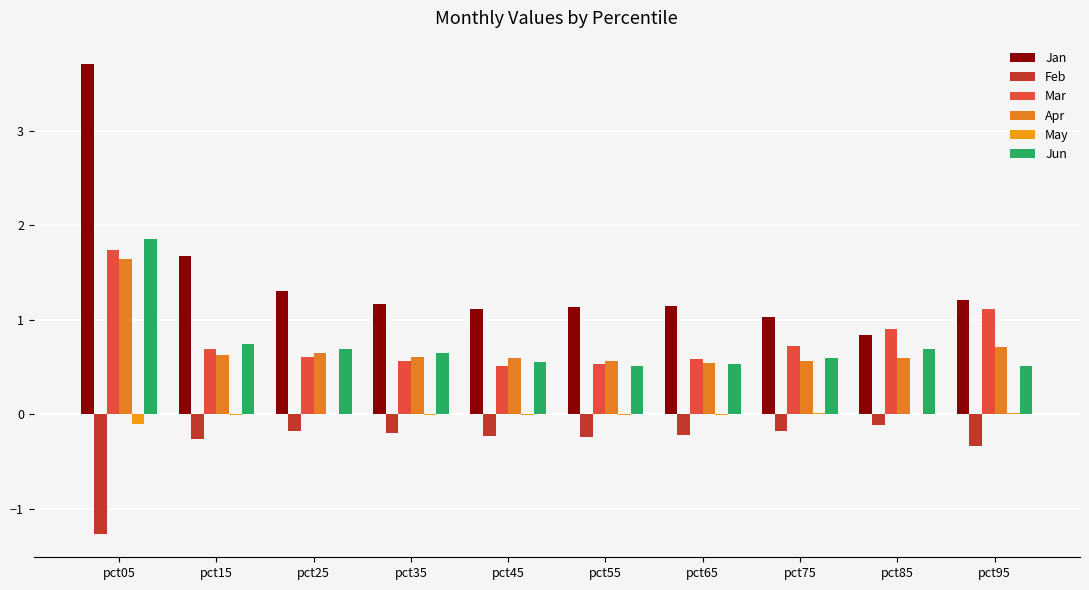

Where does the May series first go above 0?

pct25